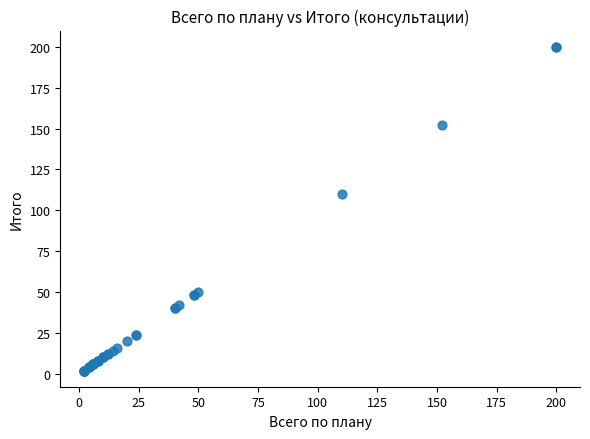

What Y value in the scatter plot is closest to 101?

110